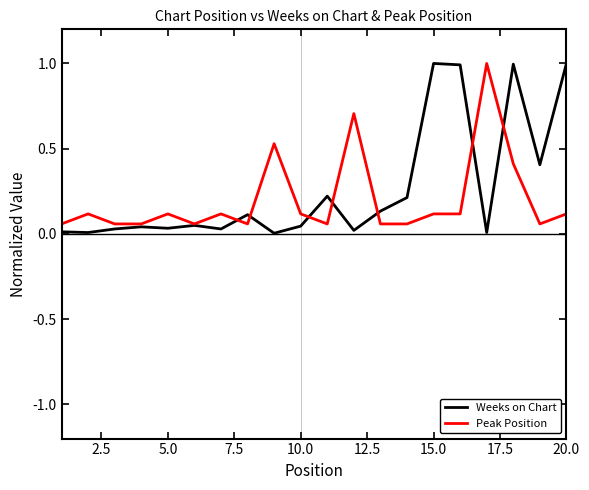

List the series in order of their overall mean, lowest first.

Peak Position, Weeks on Chart